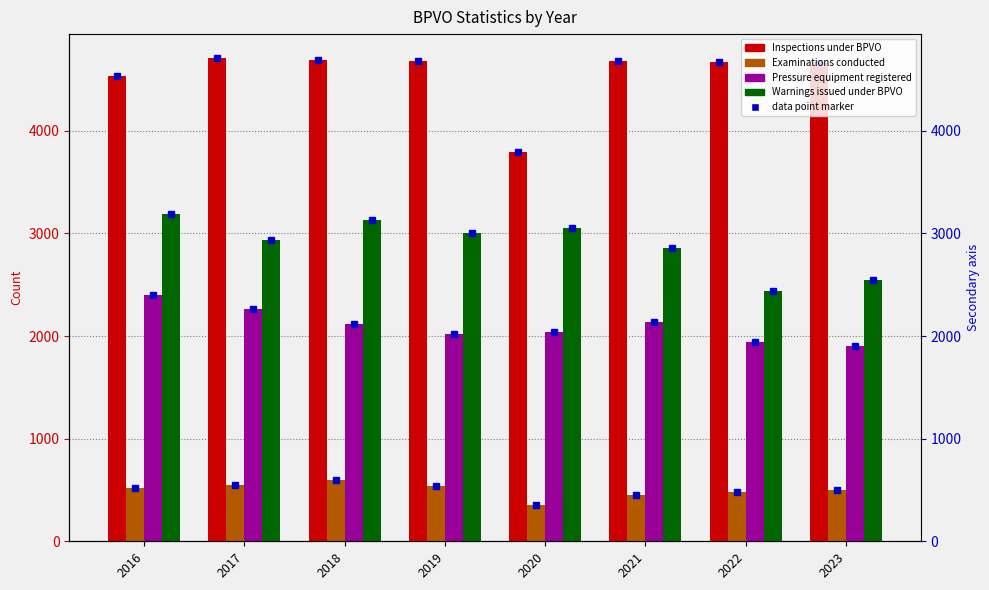

Which label corresponds to the largest value in the chart?

2017